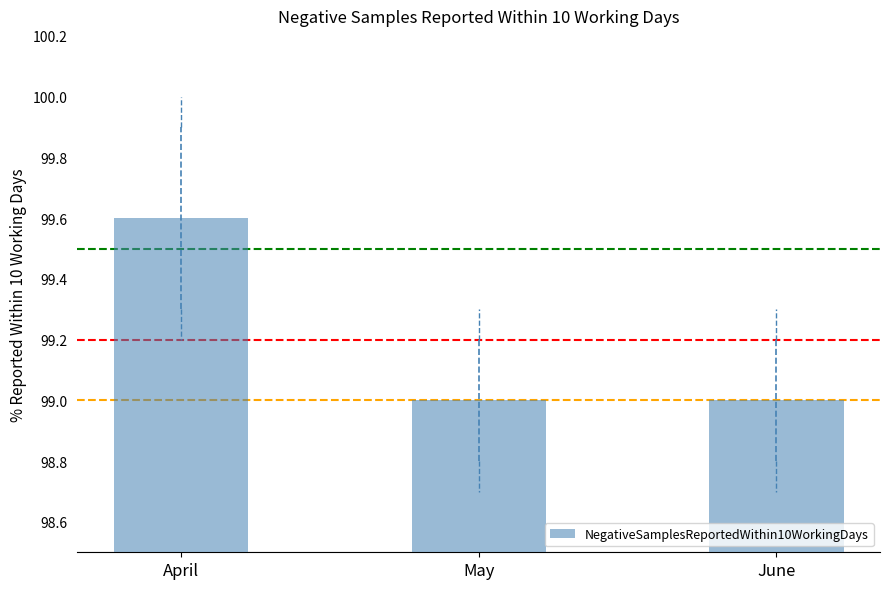

What is the difference between the maximum and minimum values?

0.6